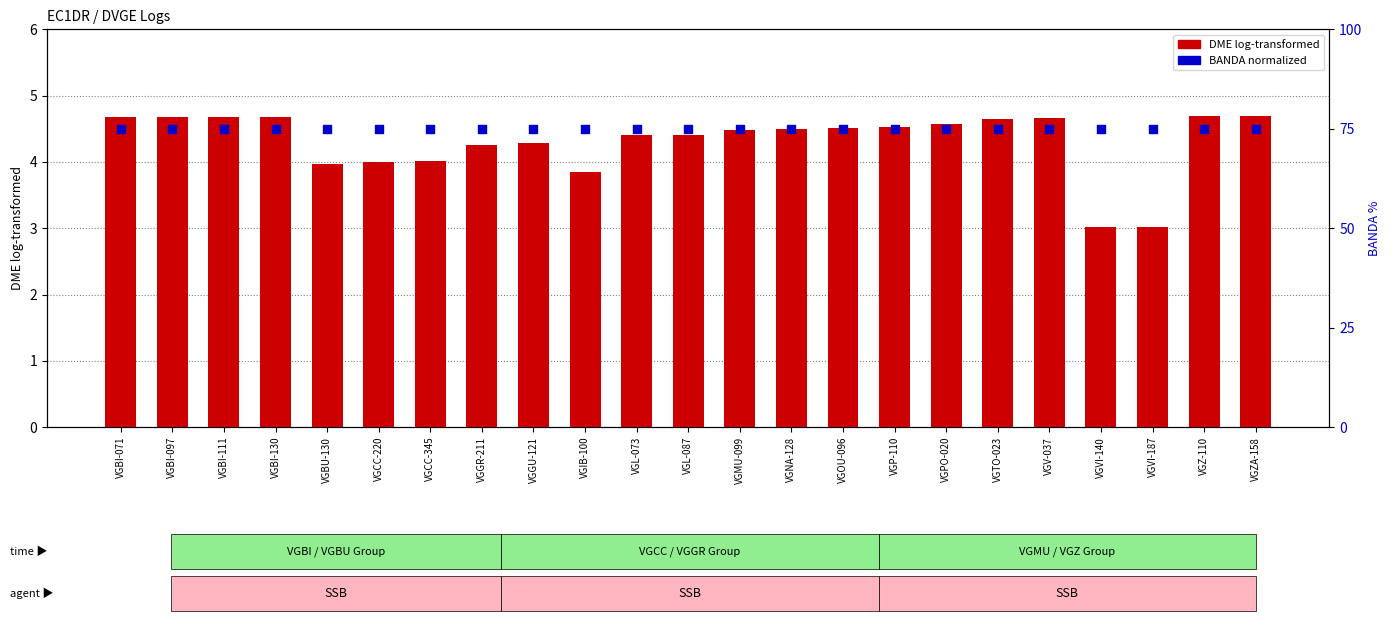

At how many categories does at least one series exceed 38?

23